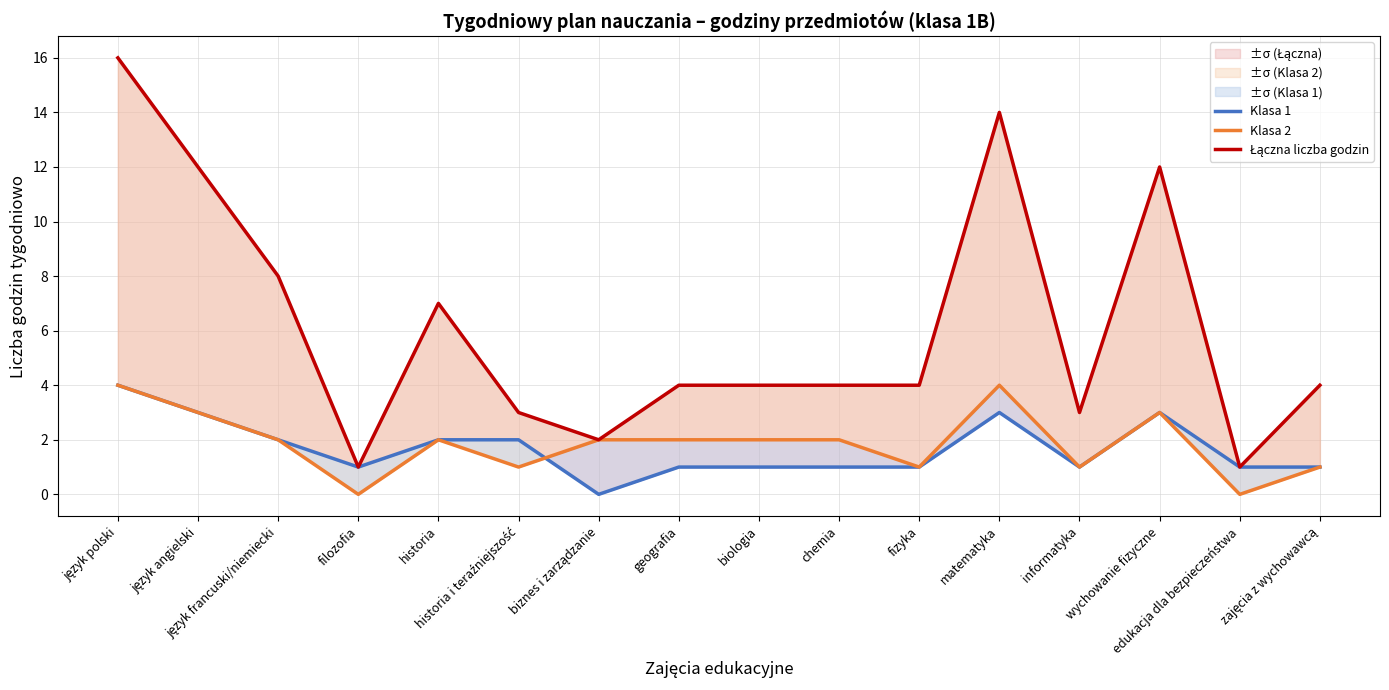

How many positive values does the Klasa 2 series have?

14